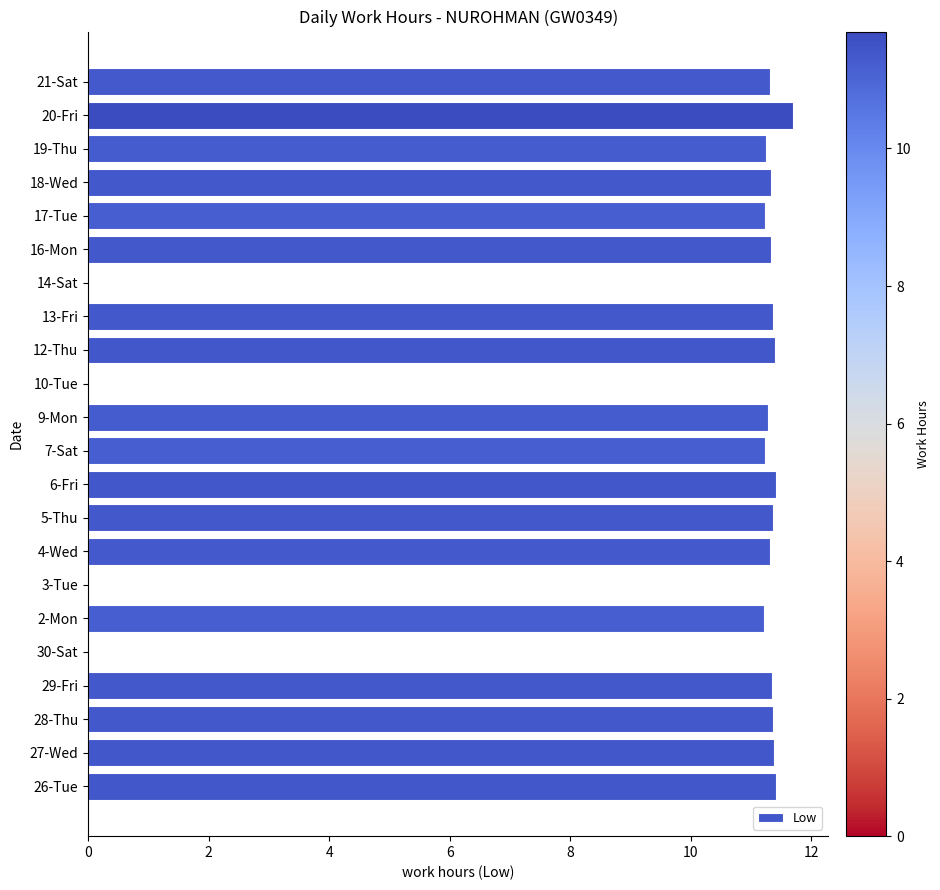

Which category has the highest value across all series?

20-Fri